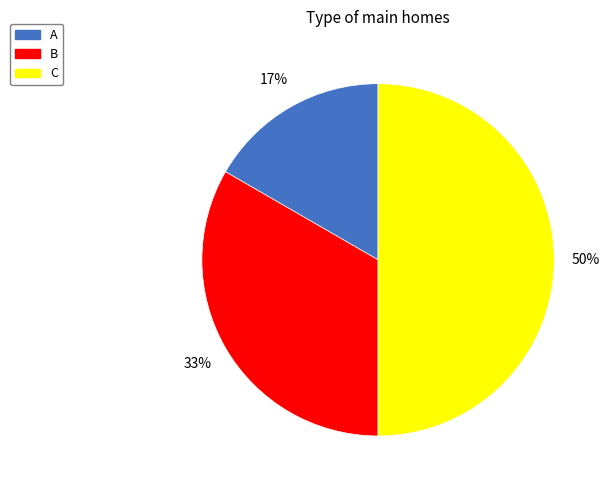

To the nearest percent, what percentage of the pie is A?

17%